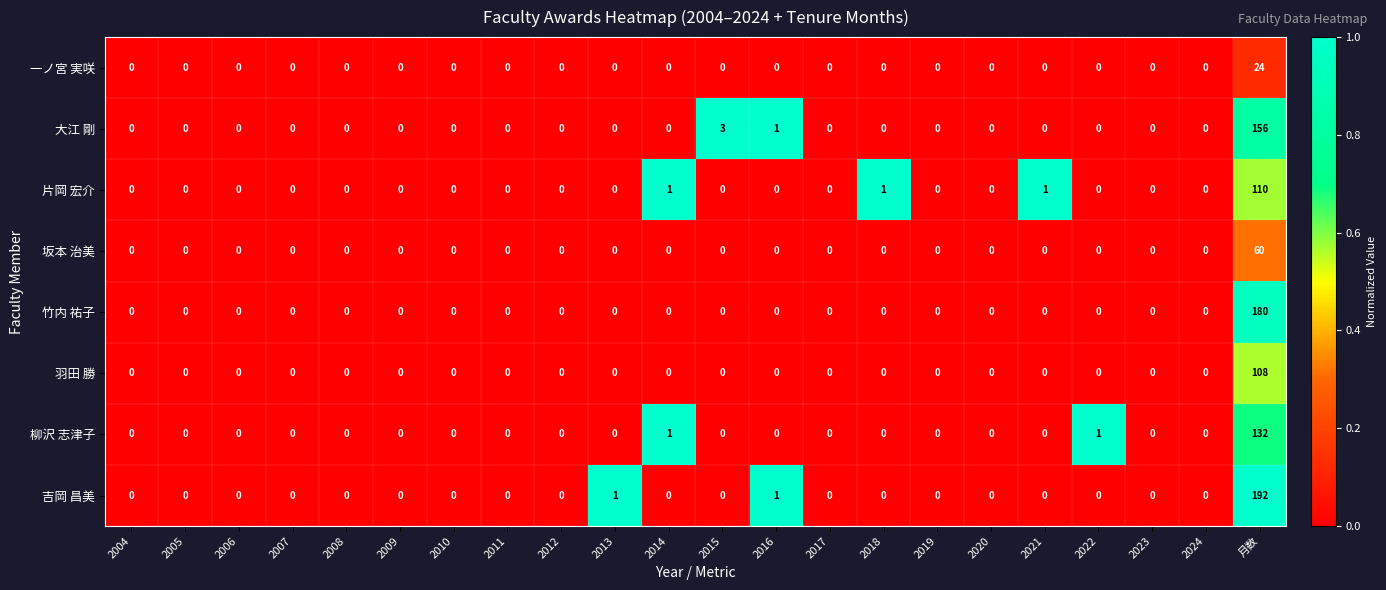

Which series changed the most between 2006 and 2013?

吉岡 昌美